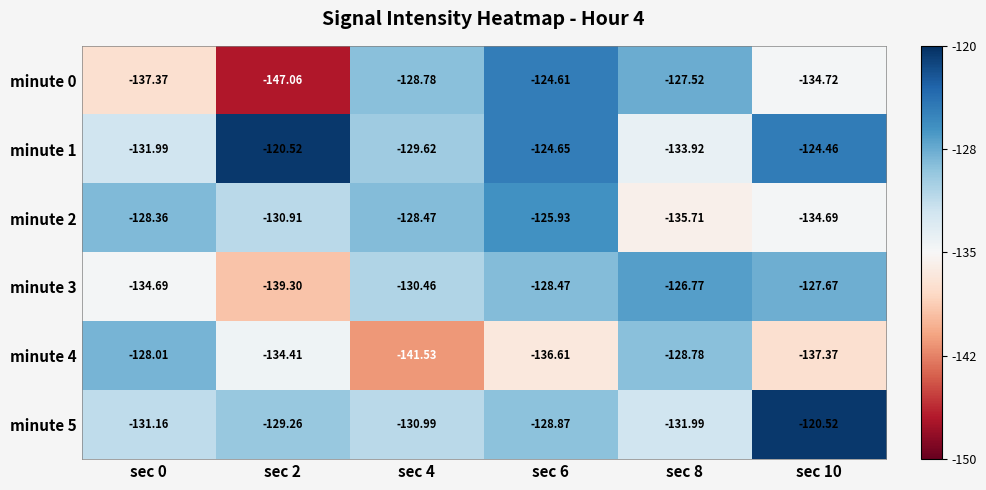

Is the value of minute 2 at sec 10 greater than the value of minute 5 at sec 0?

No